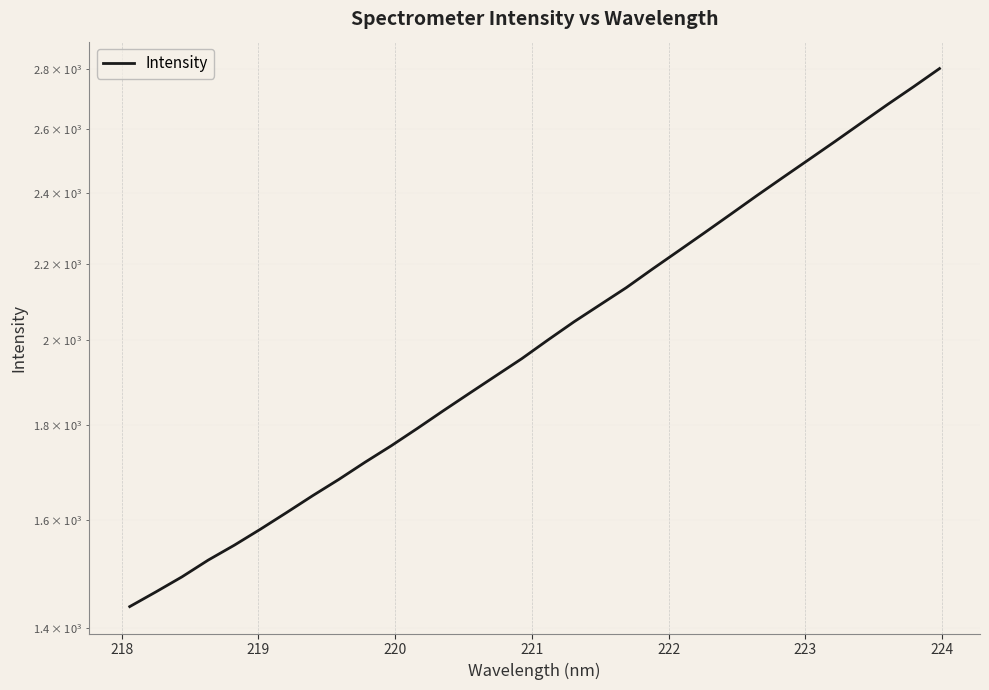

True or false: the data has more than 2 interior local peaks.

False